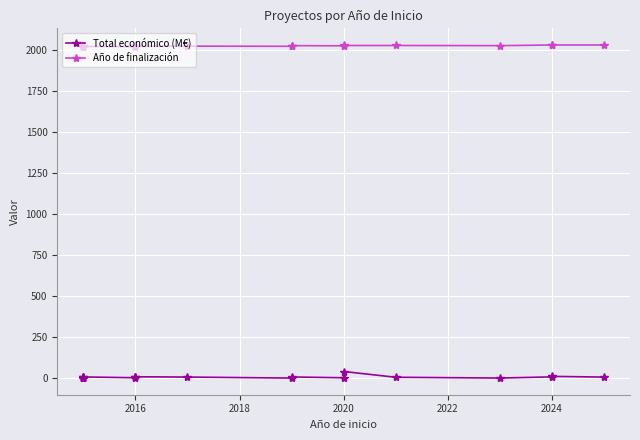

Rank the series by their average value, from lowest to highest.

Total económico (M€), Año de finalización